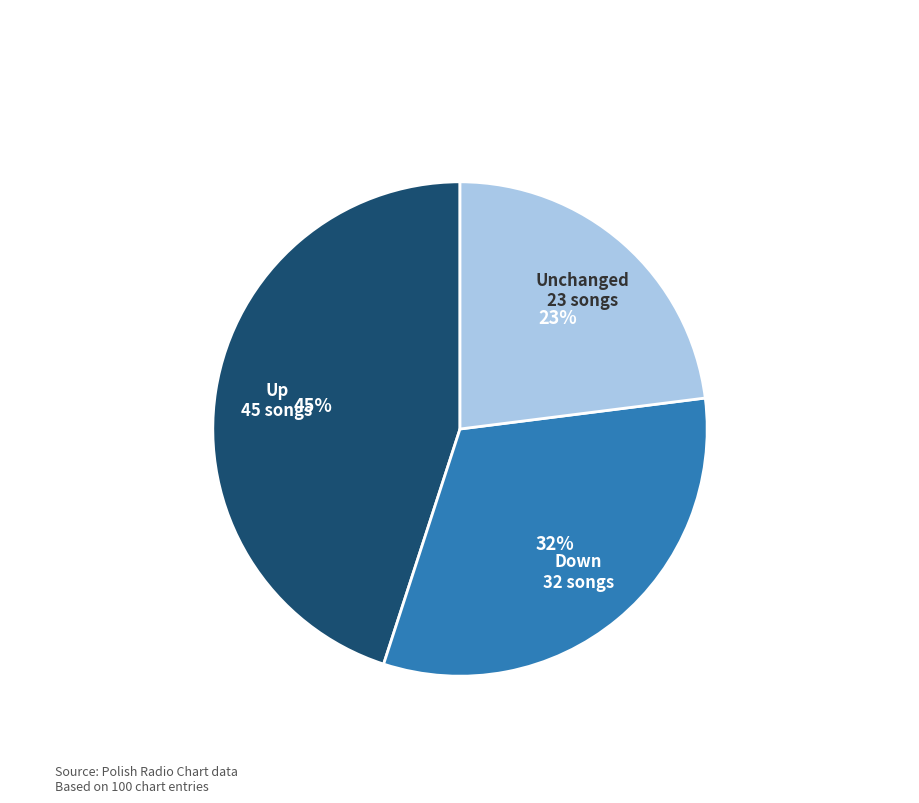

To the nearest percent, what is the difference between the largest and smallest slice percentages?

22%